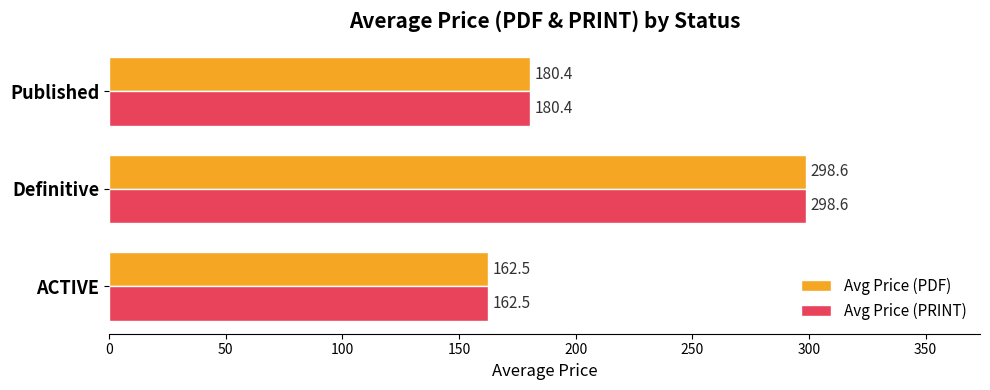

What is the maximum value shown in the chart?

298.6